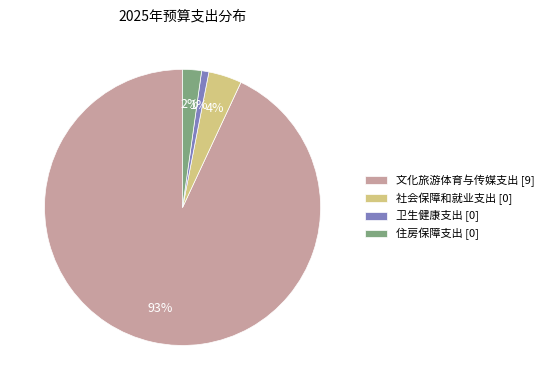

To the nearest percent, what is the average slice percentage?

25%